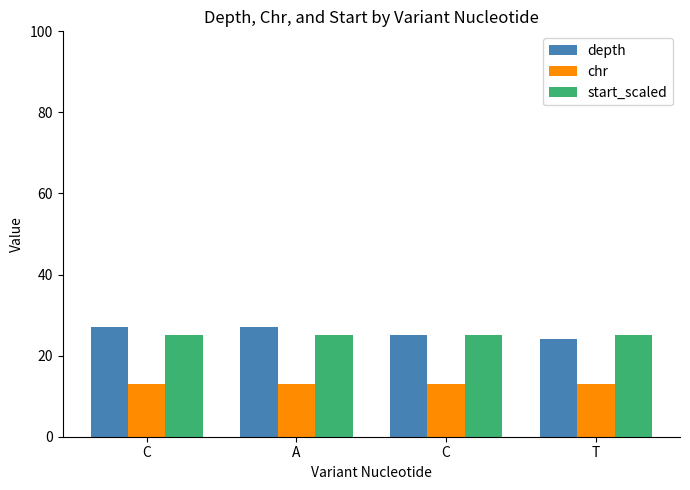

At which category is the sum across all series the highest?

A